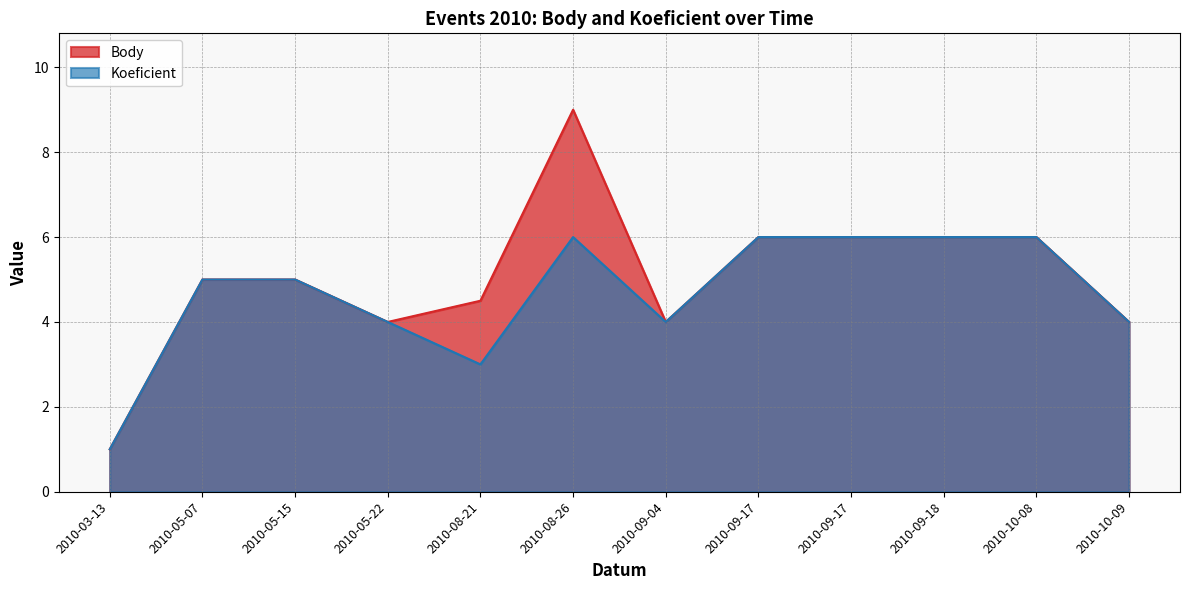

At which label does Body reach its peak?

2010-08-26